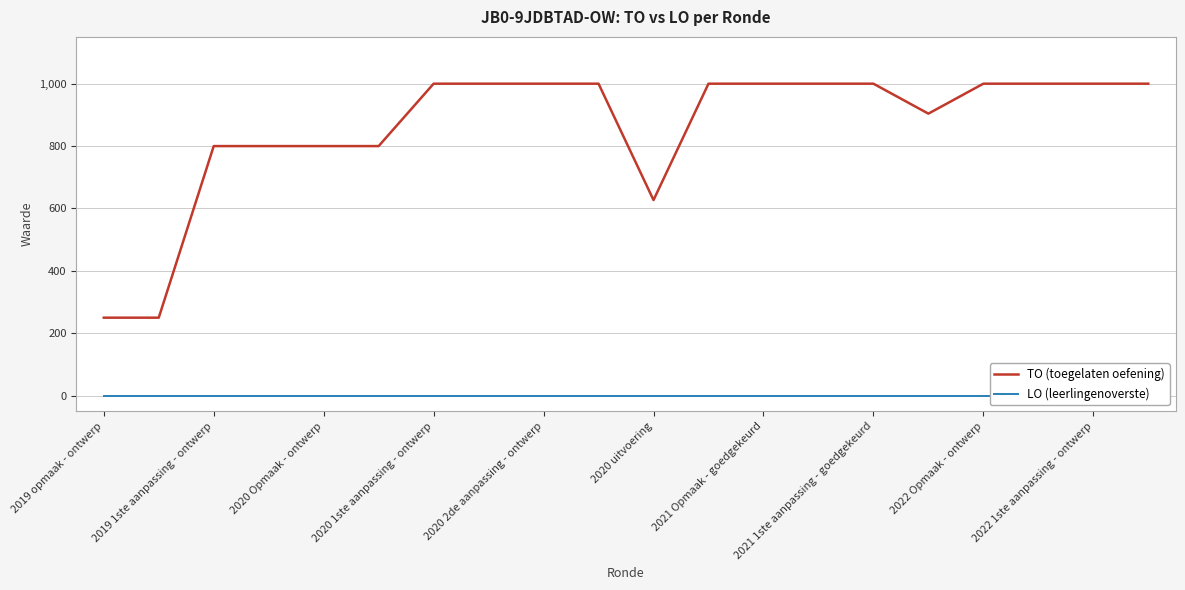

How many values in the TO (toegelaten oefening) series are below 1000?

8